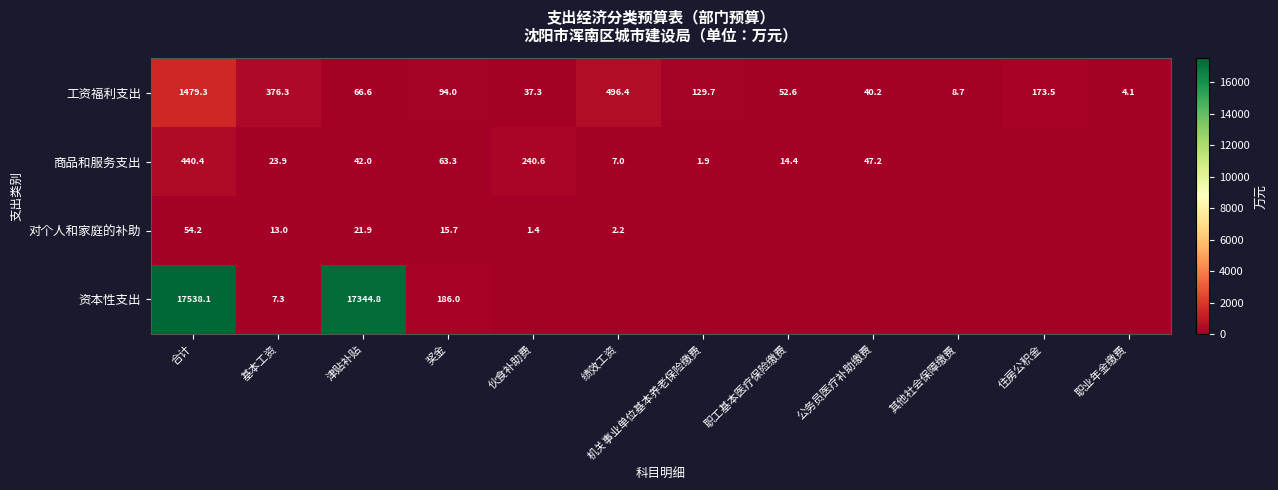

Rank the categories by 工资福利支出 value from highest to lowest.

合计, 绩效工资, 基本工资, 住房公积金, 机关事业单位基本养老保险缴费, 奖金, 津贴补贴, 职工基本医疗保险缴费, 公务员医疗补助缴费, 伙食补助费, 其他社会保障缴费, 职业年金缴费